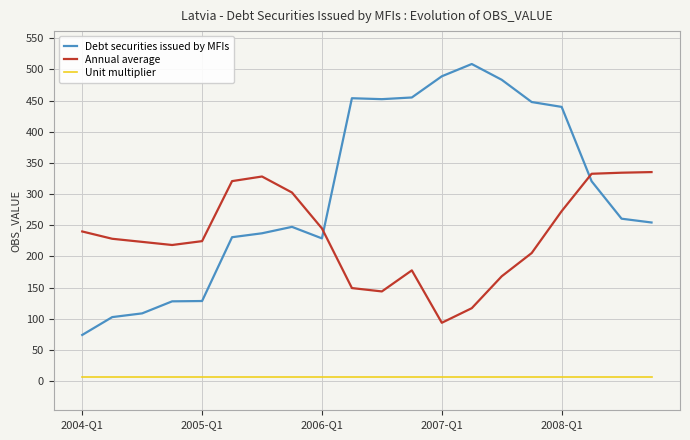

True or false: Annual average and Unit multiplier cross at least once.

False